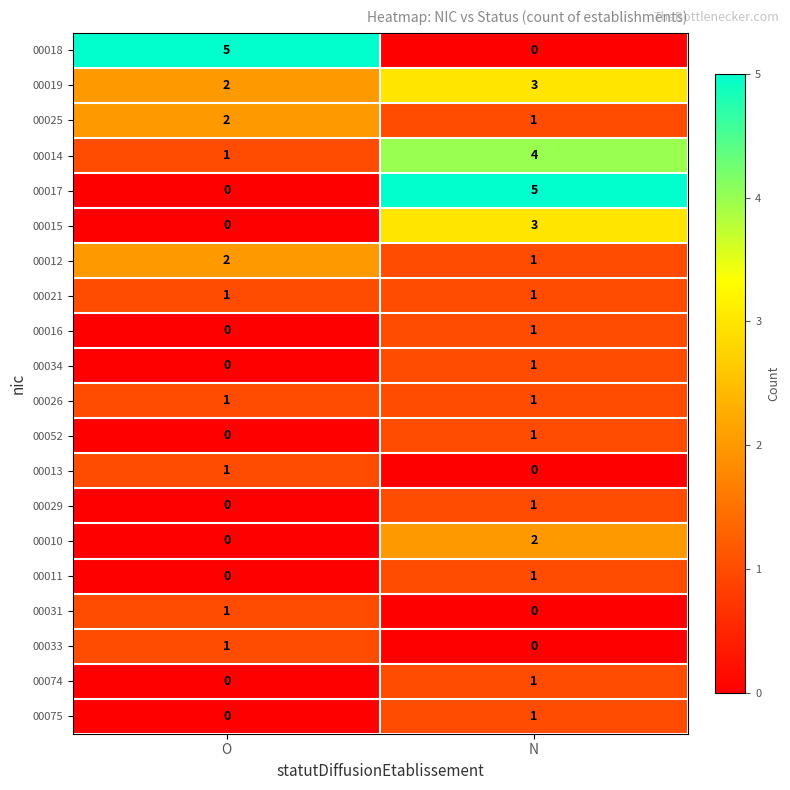

What is the spread (max minus min) of values at N?

5